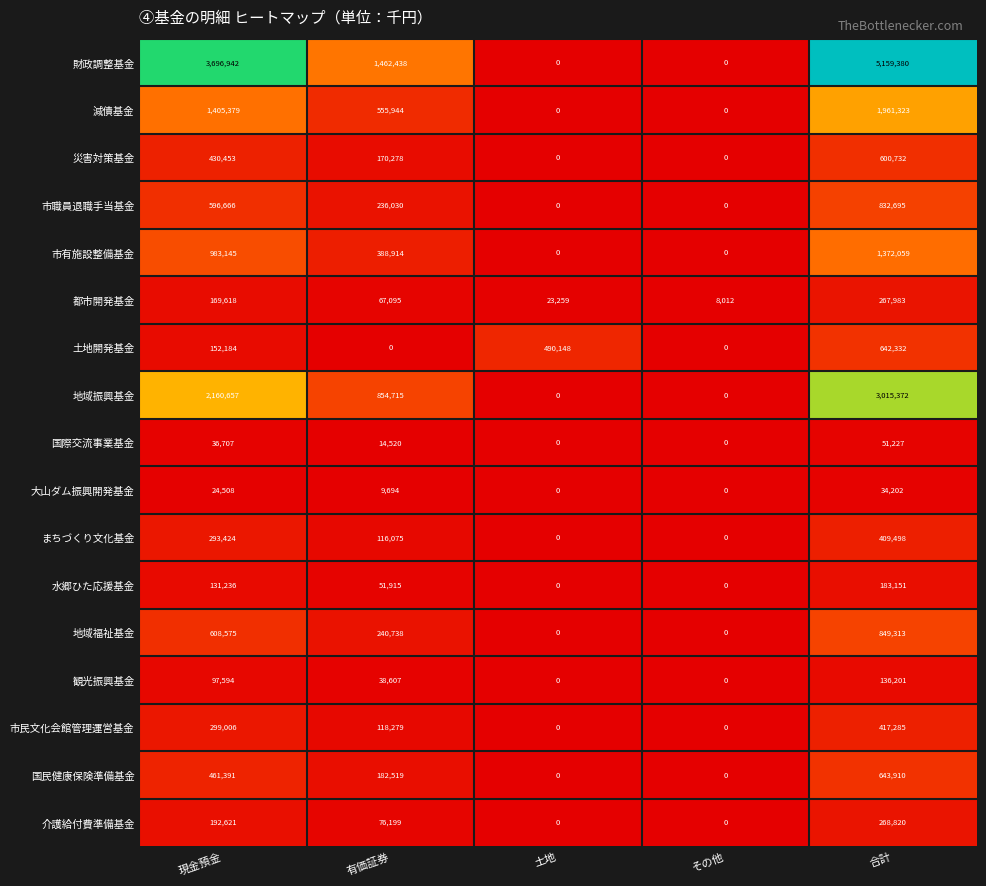

Which series has the largest range (max minus min)?

財政調整基金